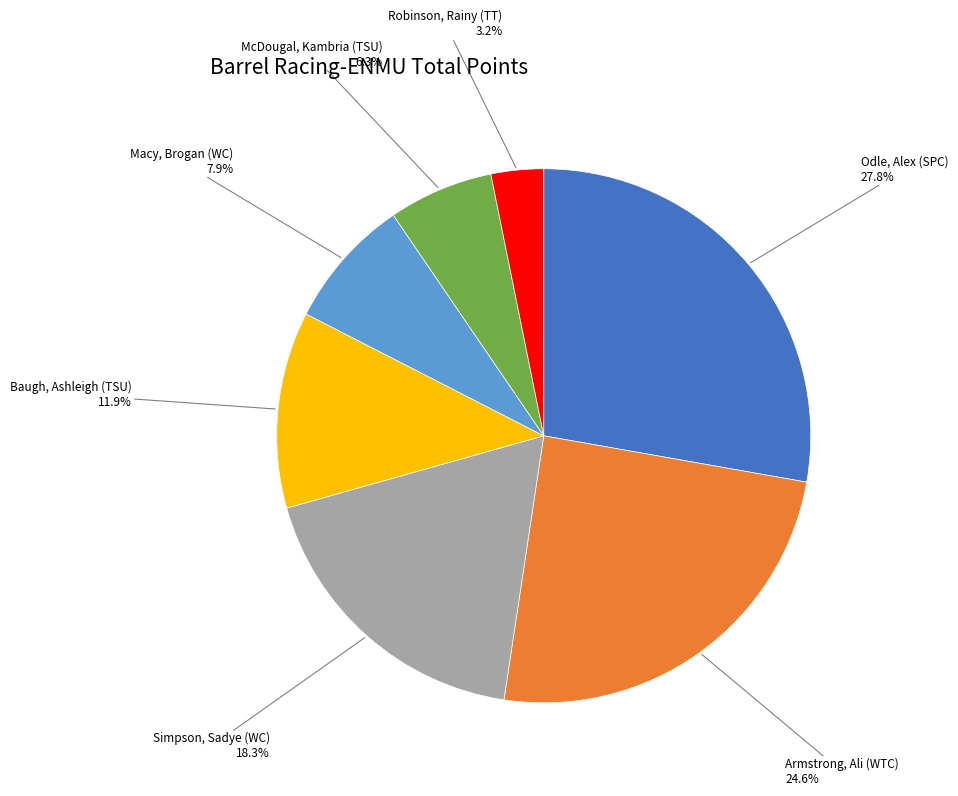

Is there any slice that represents more than half of the pie?

No